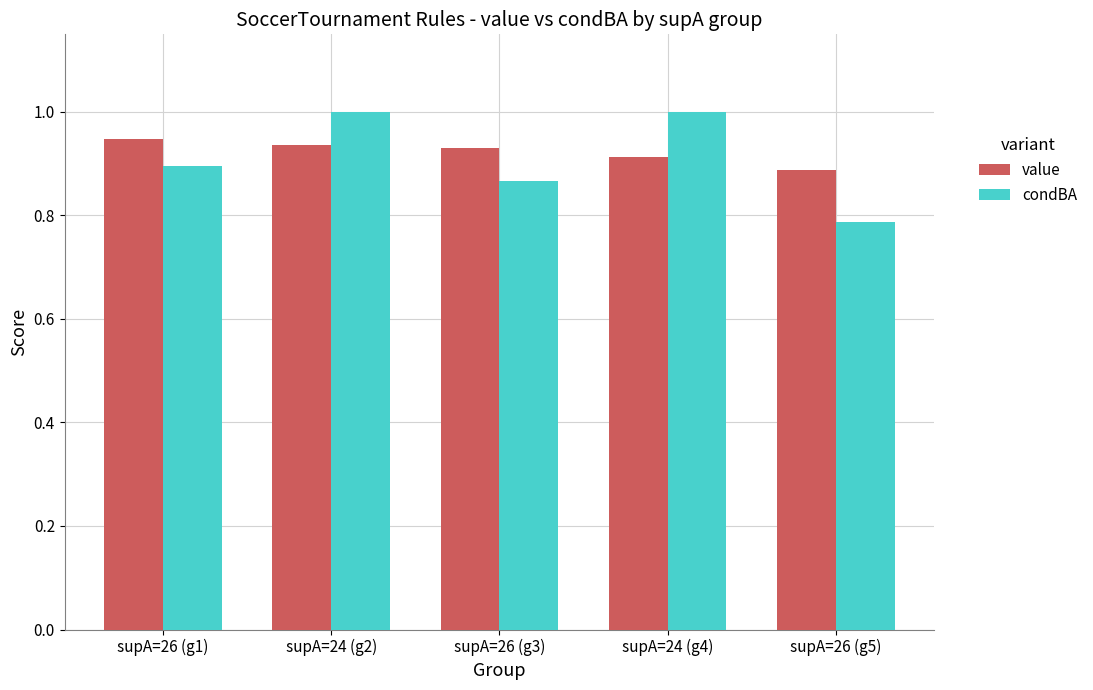

Which series changed the most between supA=24 (g4) and supA=26 (g5)?

condBA